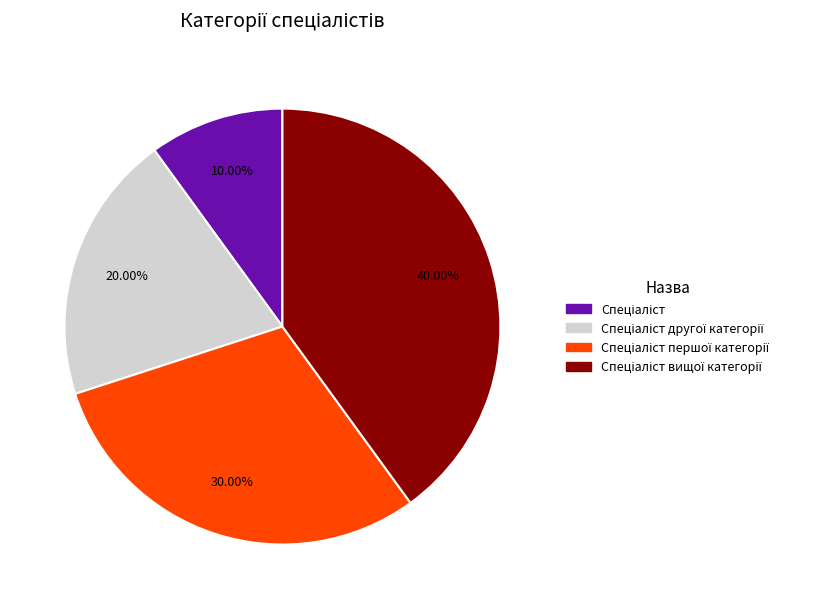

Is there a majority slice in this chart?

No